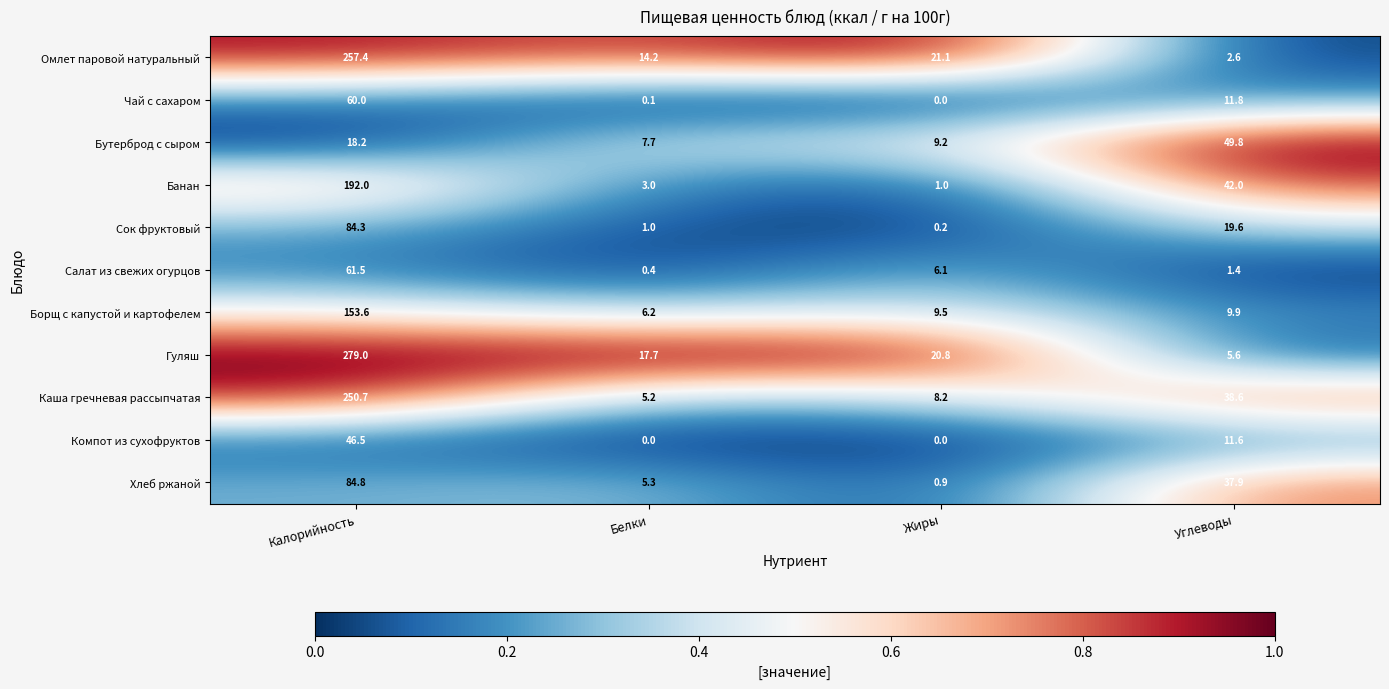

At which label does Борщ с капустой и картофелем first exceed 9?

Калорийность